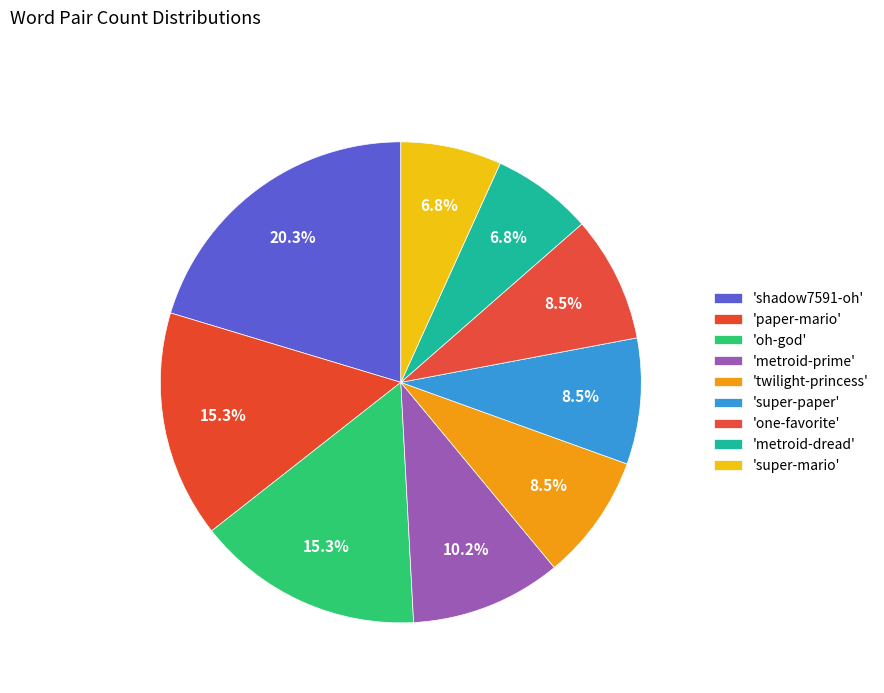

How many segments does this pie chart have?

9